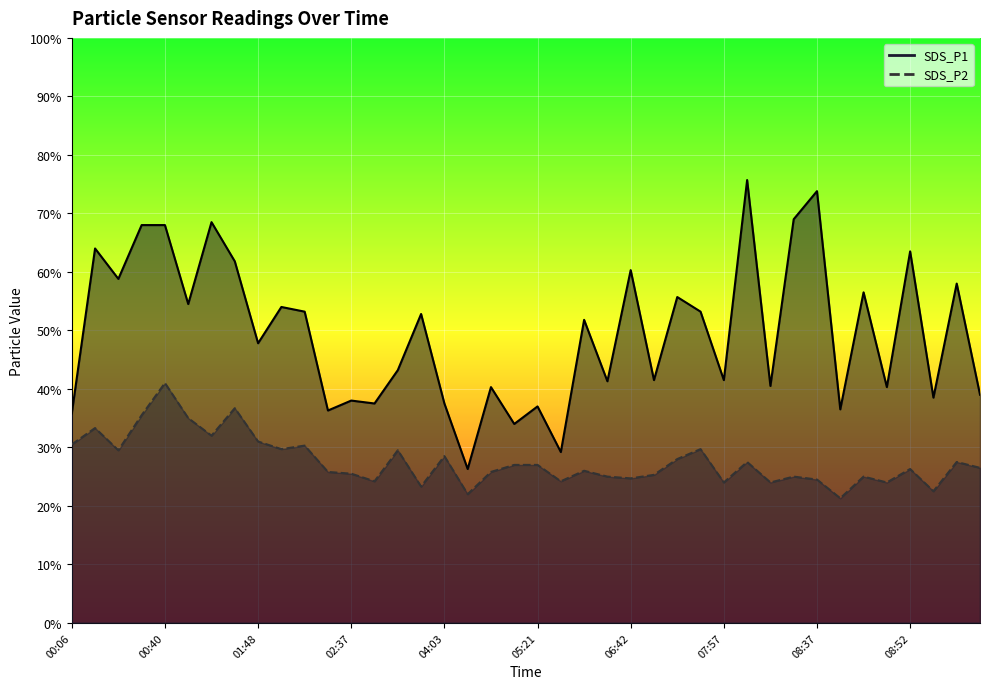

List the series in order of their overall mean, lowest first.

SDS_P2, SDS_P1